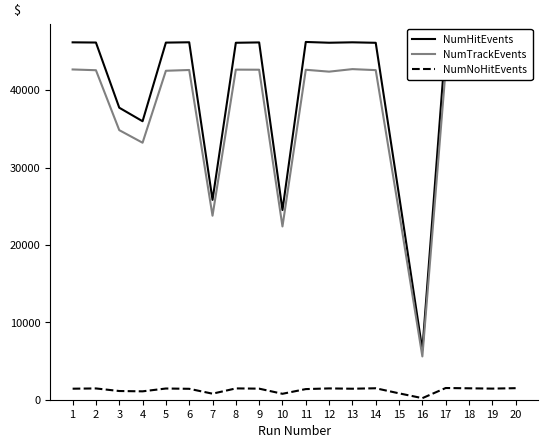

Where is the first local minimum for NumNoHitEvents?

4